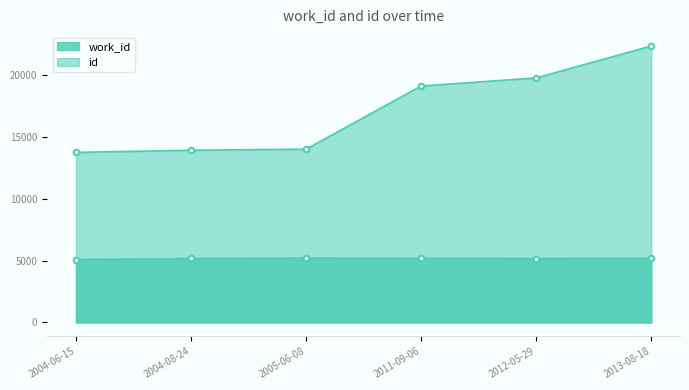

What value does the id series have at 2011-09-06?

19137